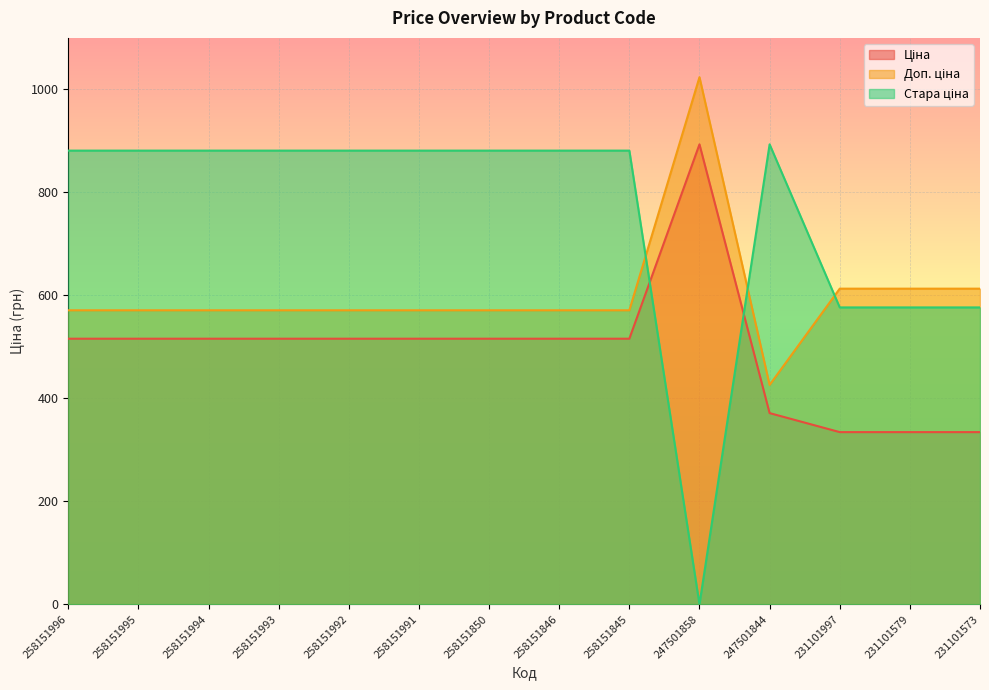

How many interior local peaks does the Доп. ціна series have?

1